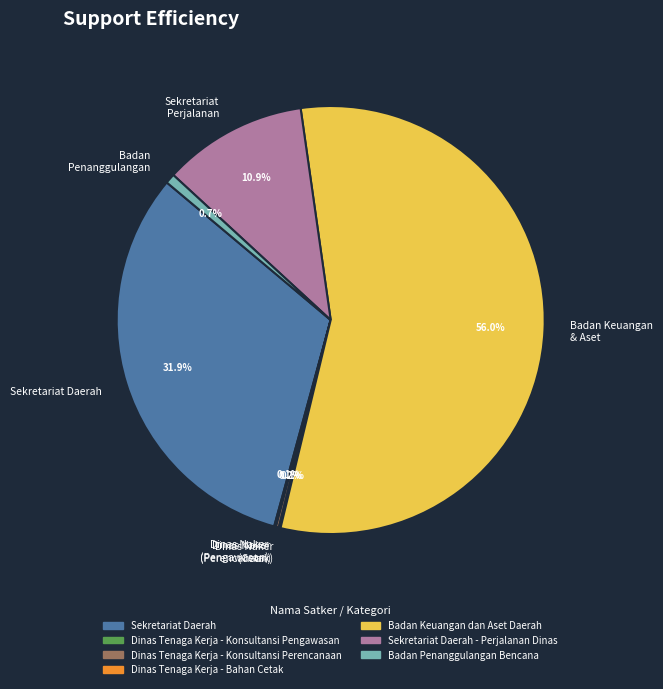

What is the total percentage of Badan Penanggulangan Bencana and Sekretariat Daerah?

32.6%